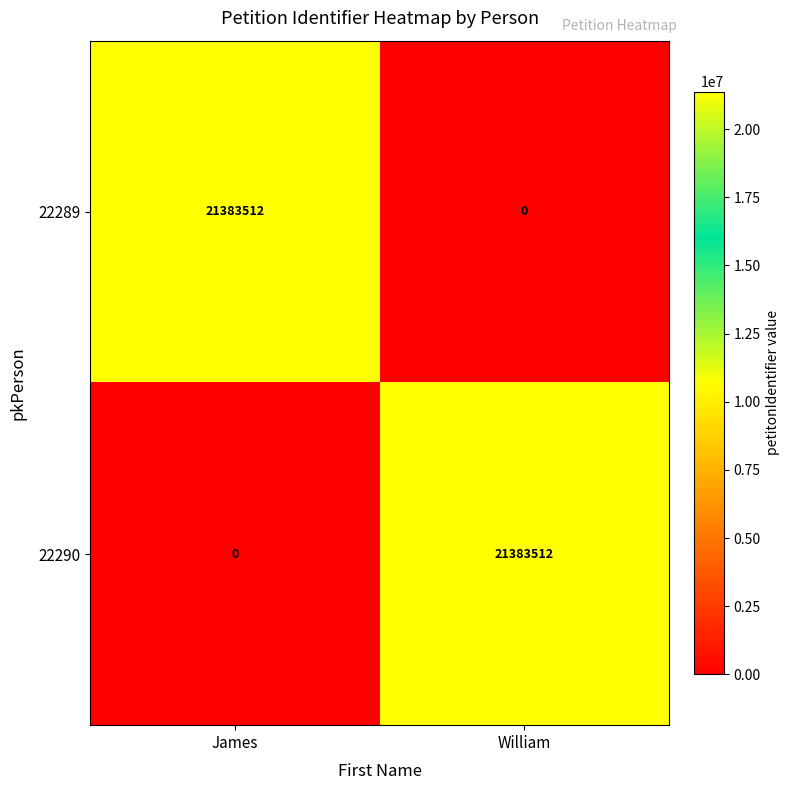

Reading left to right, transcribe all the data shown in this chart.

22289: 21383512	0
22290: 0	21383512